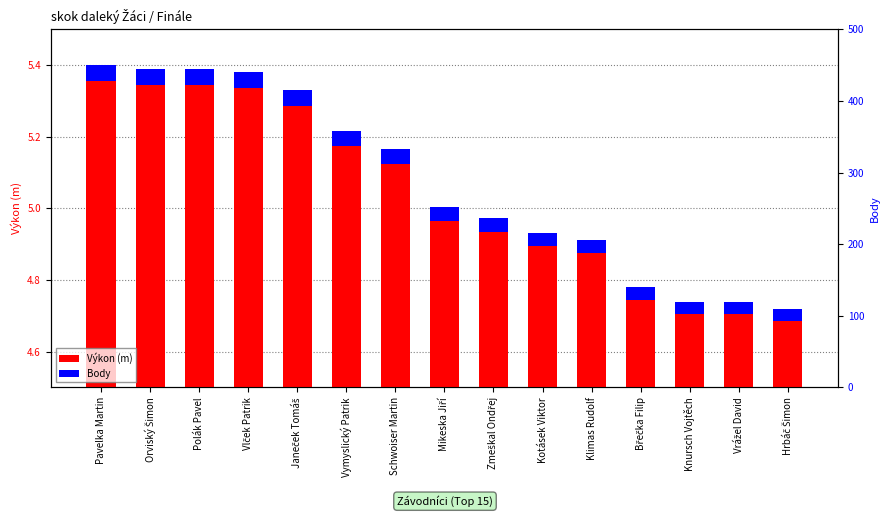

How many bars are there in total?

30